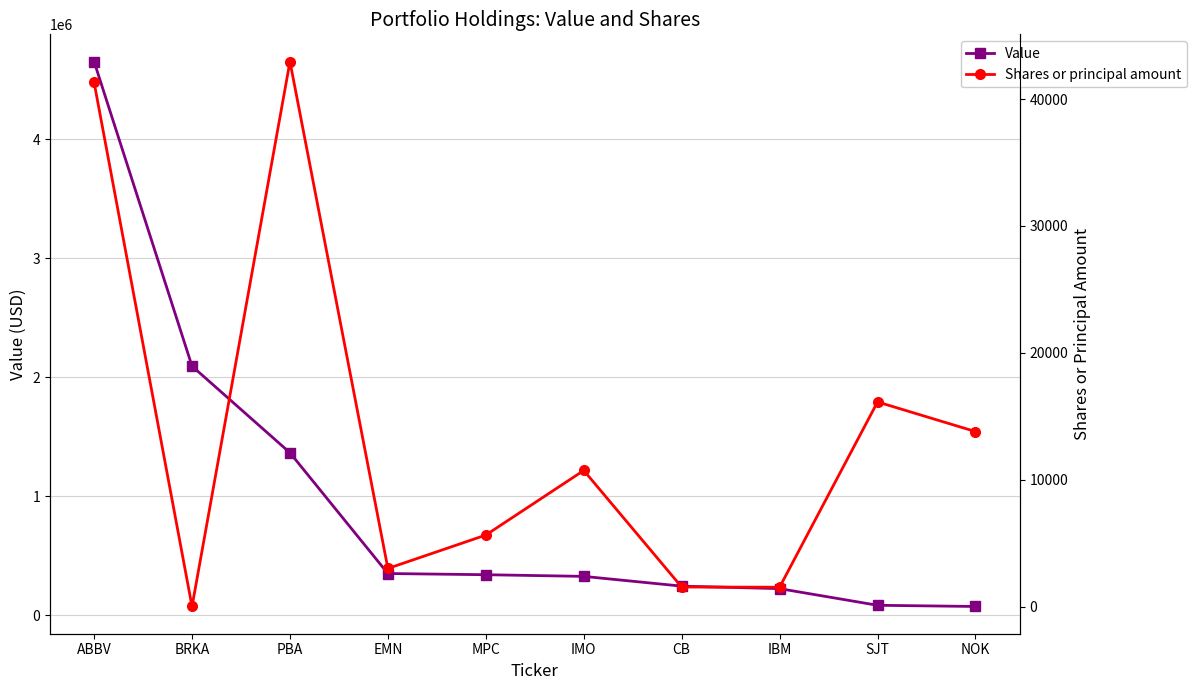

What is the sum of the Value values at SJT and NOK?

156000